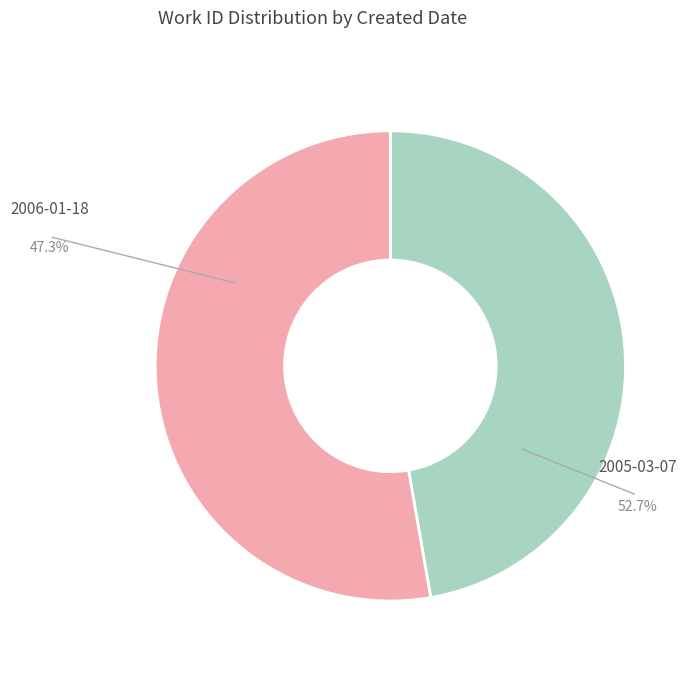

What is the majority slice?

2005-03-07